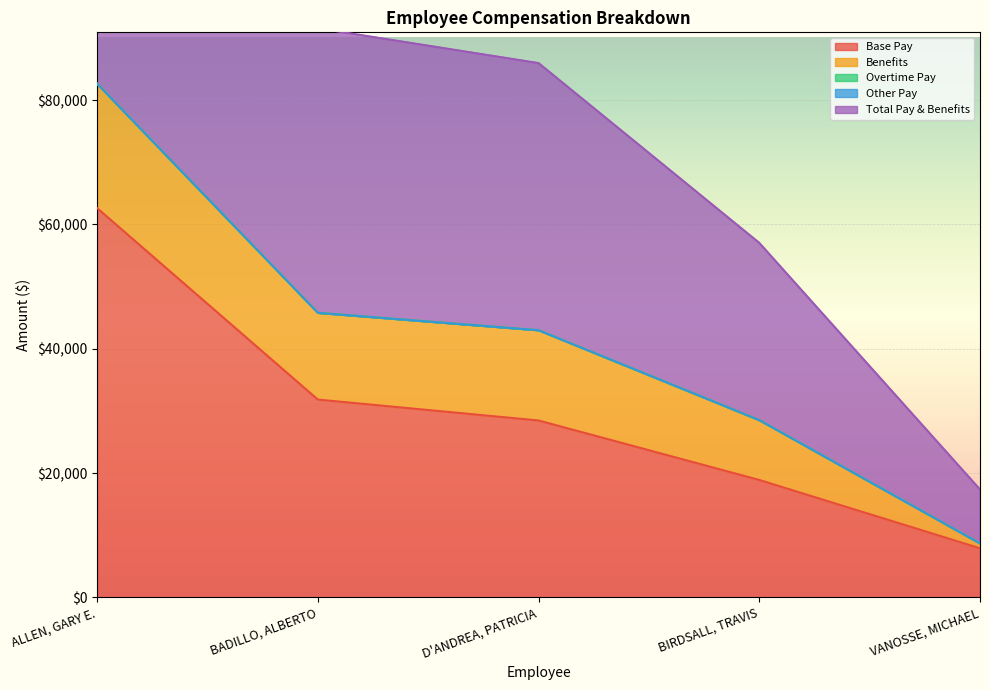

Reading left to right, transcribe all the data shown in this chart.

Base Pay: ALLEN, GARY E.=62621	BADILLO, ALBERTO=31822	D'ANDREA, PATRICIA=28457	BIRDSALL, TRAVIS=18890	VANOSSE, MICHAEL=7900
Benefits: ALLEN, GARY E.=20016	BADILLO, ALBERTO=13956	D'ANDREA, PATRICIA=14520	BIRDSALL, TRAVIS=9626	VANOSSE, MICHAEL=782
Overtime Pay: ALLEN, GARY E.=0	BADILLO, ALBERTO=0	D'ANDREA, PATRICIA=0	BIRDSALL, TRAVIS=0	VANOSSE, MICHAEL=0
Other Pay: ALLEN, GARY E.=0	BADILLO, ALBERTO=0	D'ANDREA, PATRICIA=0	BIRDSALL, TRAVIS=0	VANOSSE, MICHAEL=0
Total Pay & Benefits: ALLEN, GARY E.=82637	BADILLO, ALBERTO=45778	D'ANDREA, PATRICIA=42977	BIRDSALL, TRAVIS=28516	VANOSSE, MICHAEL=8682